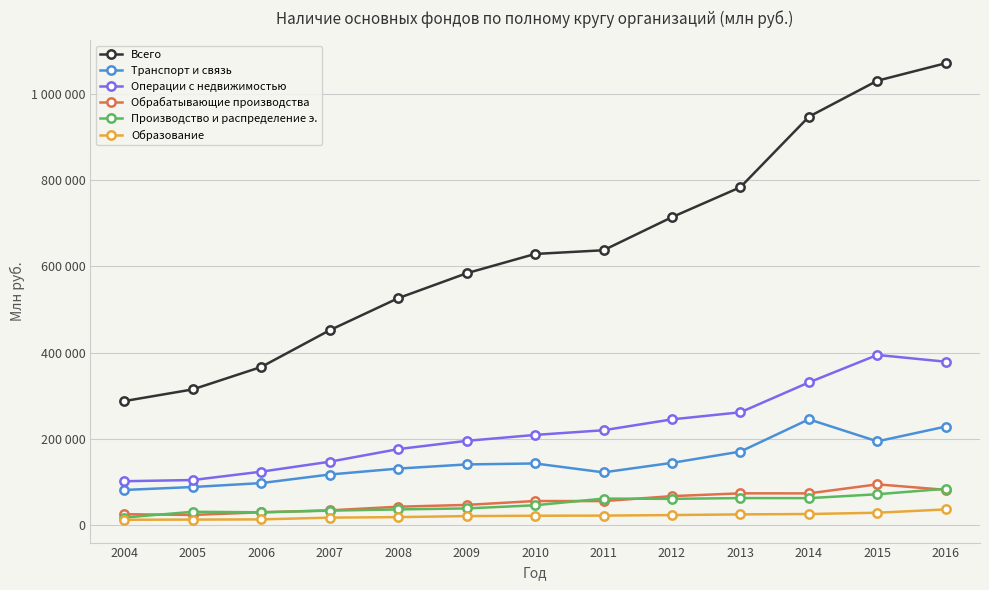

What is the highest value of the Операции с недвижимостью series?

394498